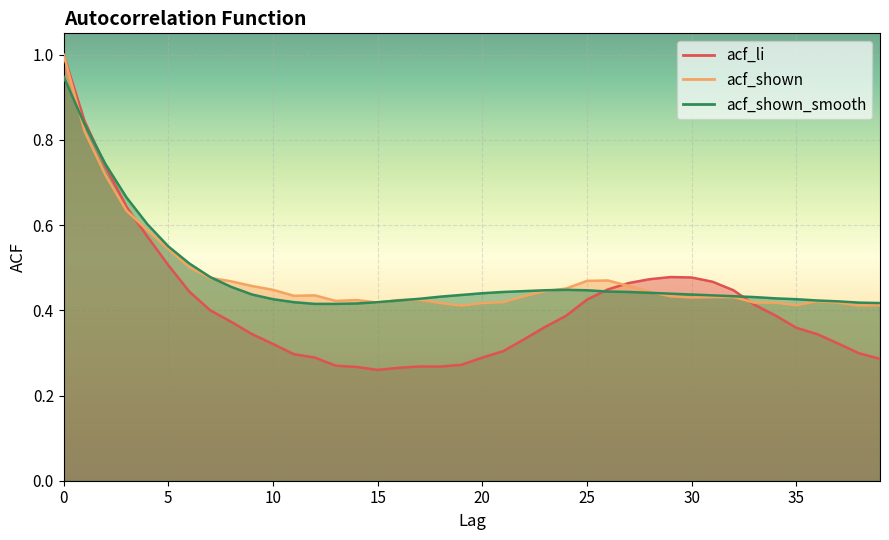

What are all the series names shown in the legend?

acf_li, acf_shown, acf_shown_smooth